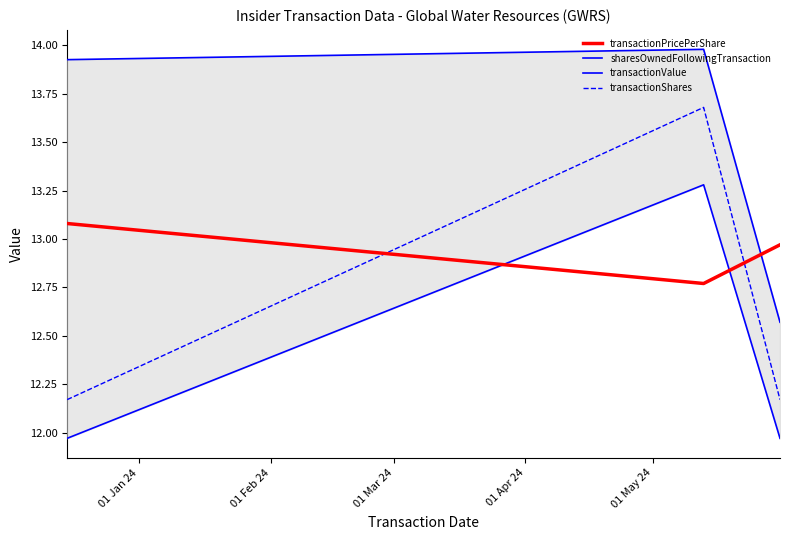

What is the highest value of the transactionShares series?

13.7